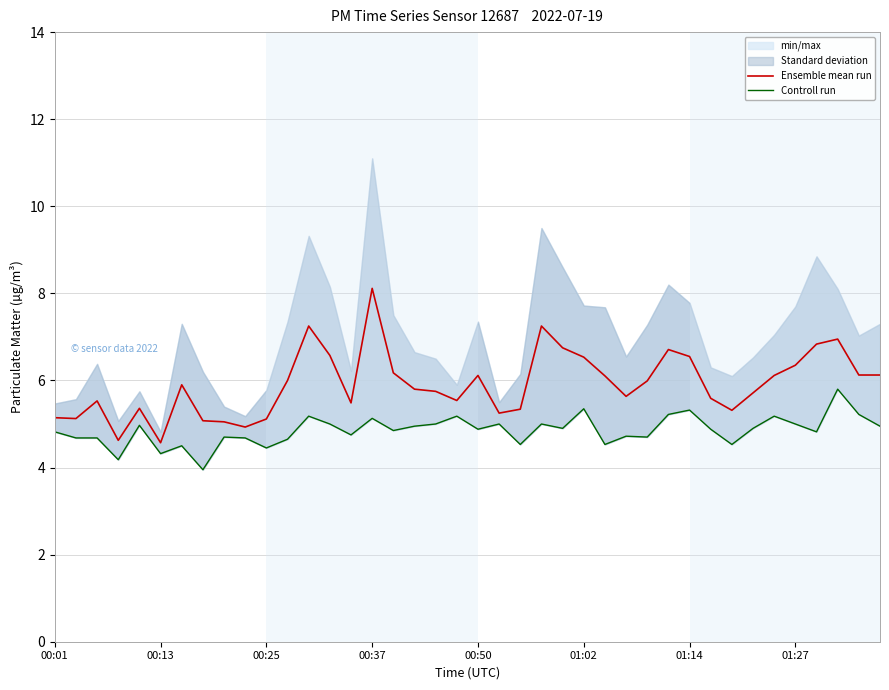

What is the highest value of the Ensemble mean run series?

8.1